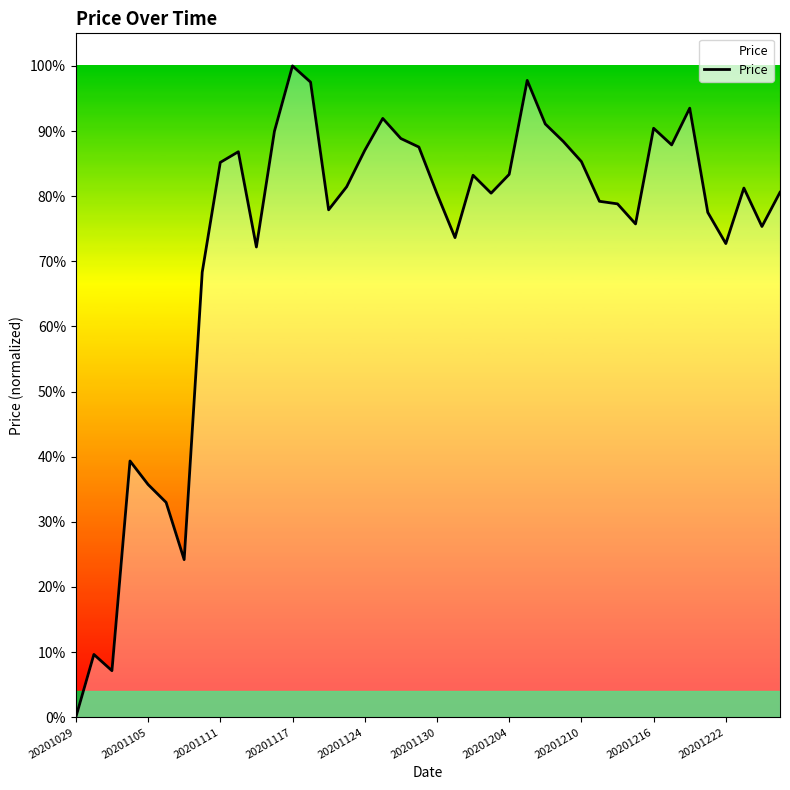

Does the chart display data point markers on the line(s)?

No